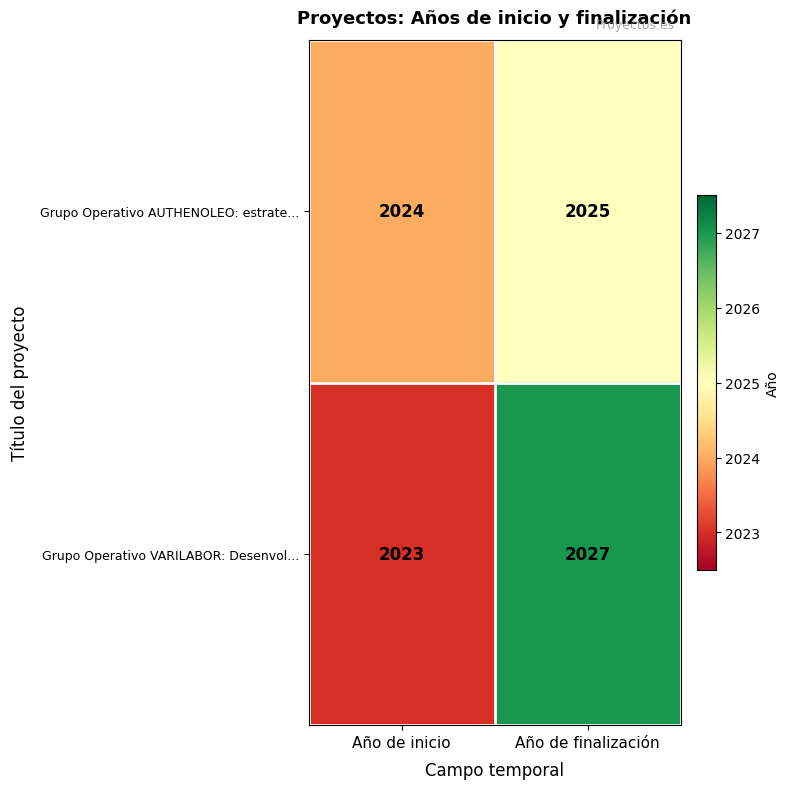

Which category has the highest value in the Grupo Operativo VARILABOR: Desenvol... series?

Año de finalización